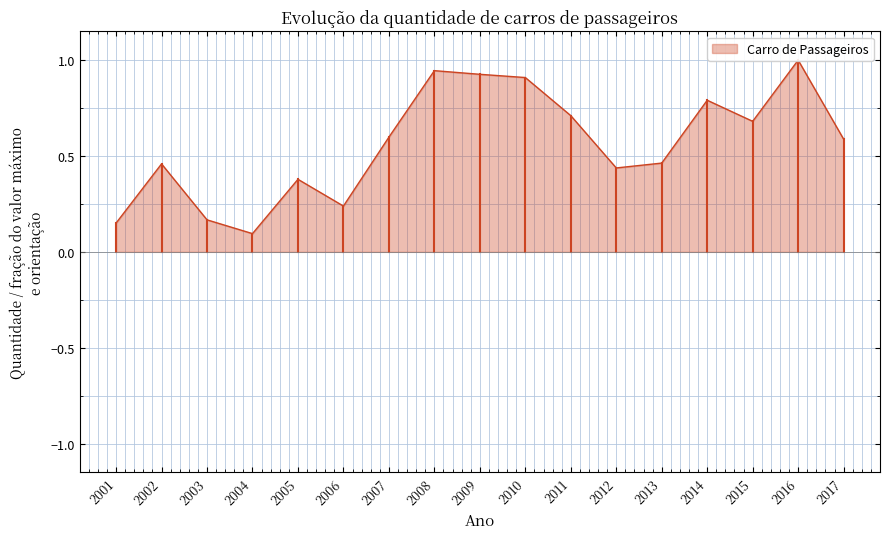

Reading left to right, list all the values displayed in this chart.

2001=0.2	2002=0.5	2003=0.2	2004=0.1	2005=0.4	2006=0.2	2007=0.6	2008=0.9	2009=0.9	2010=0.9	2011=0.7	2012=0.4	2013=0.5	2014=0.8	2015=0.7	2016=1.0	2017=0.6